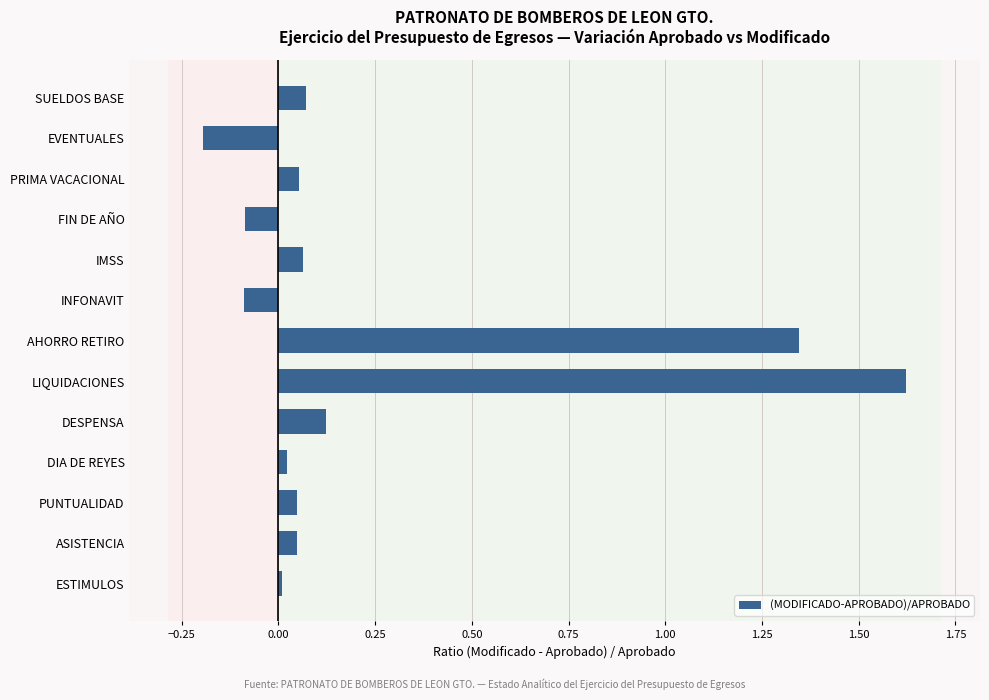

True or false: the data shows 0.0 at DIA DE REYES.

True